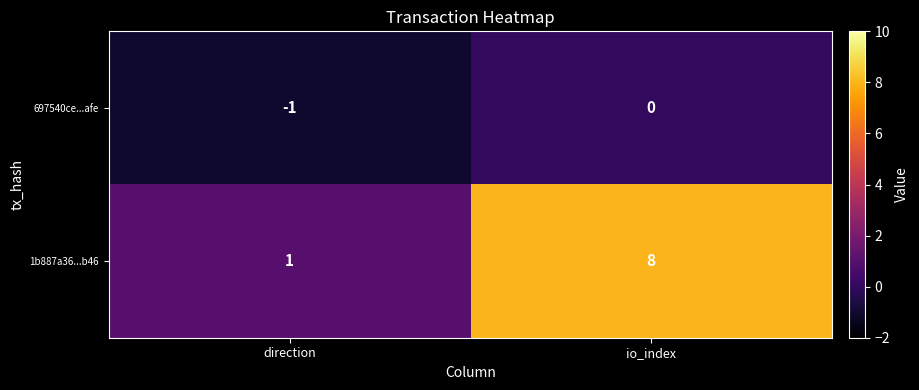

Rank the series by their maximum value, from lowest to highest.

697540ce...afe, 1b887a36...b46